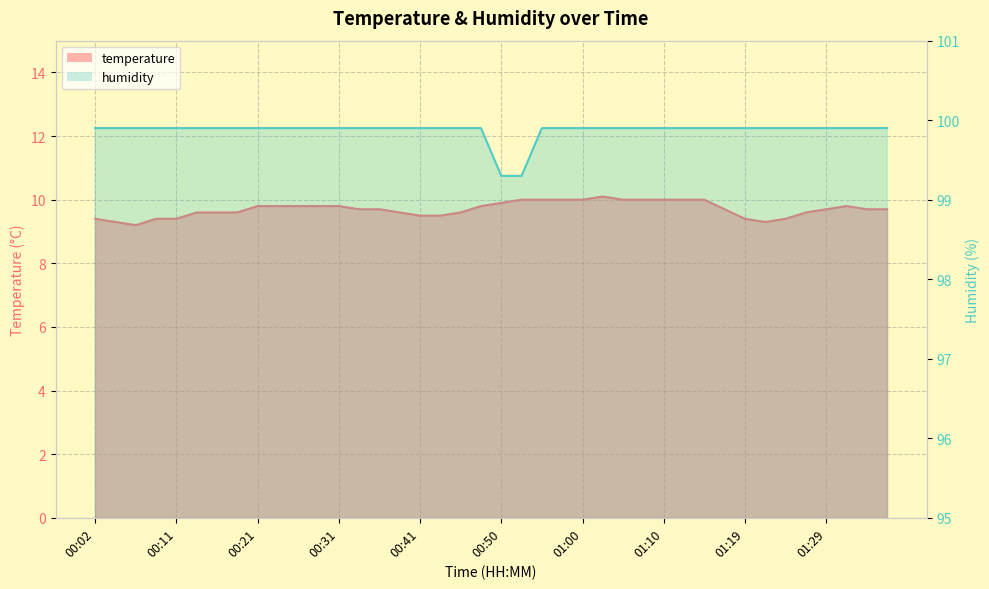

How many interior local peaks does the temperature line series have?

2